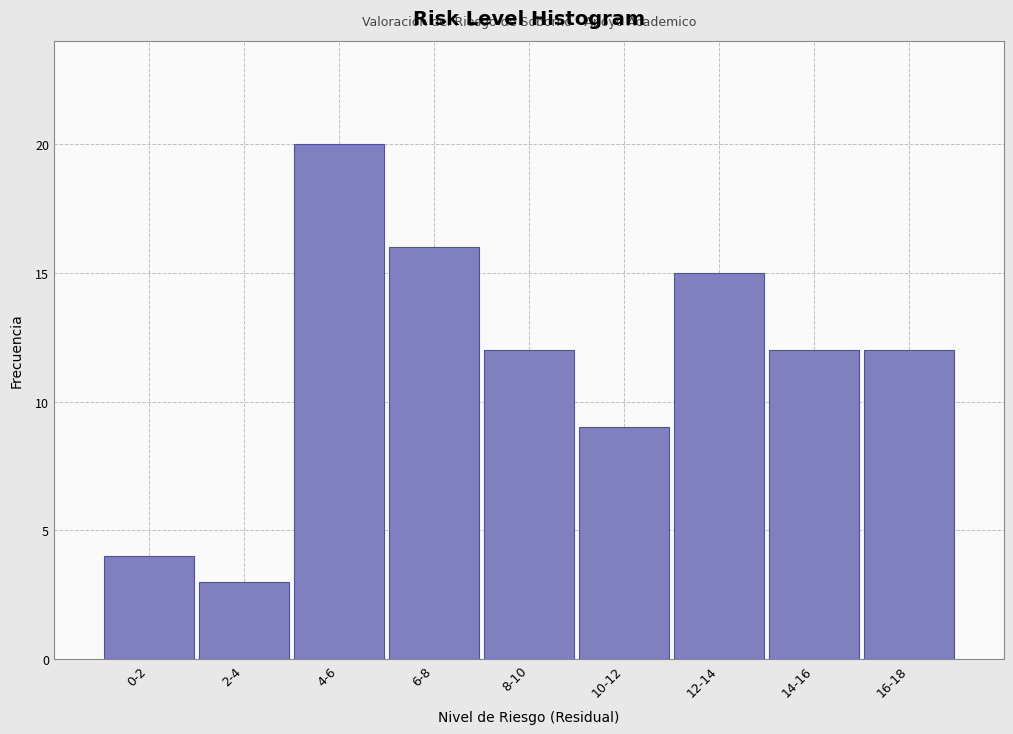

Reading right to left, transcribe all the data shown in this chart.

16-18=12	14-16=12	12-14=15	10-12=9	8-10=12	6-8=16	4-6=20	2-4=3	0-2=4